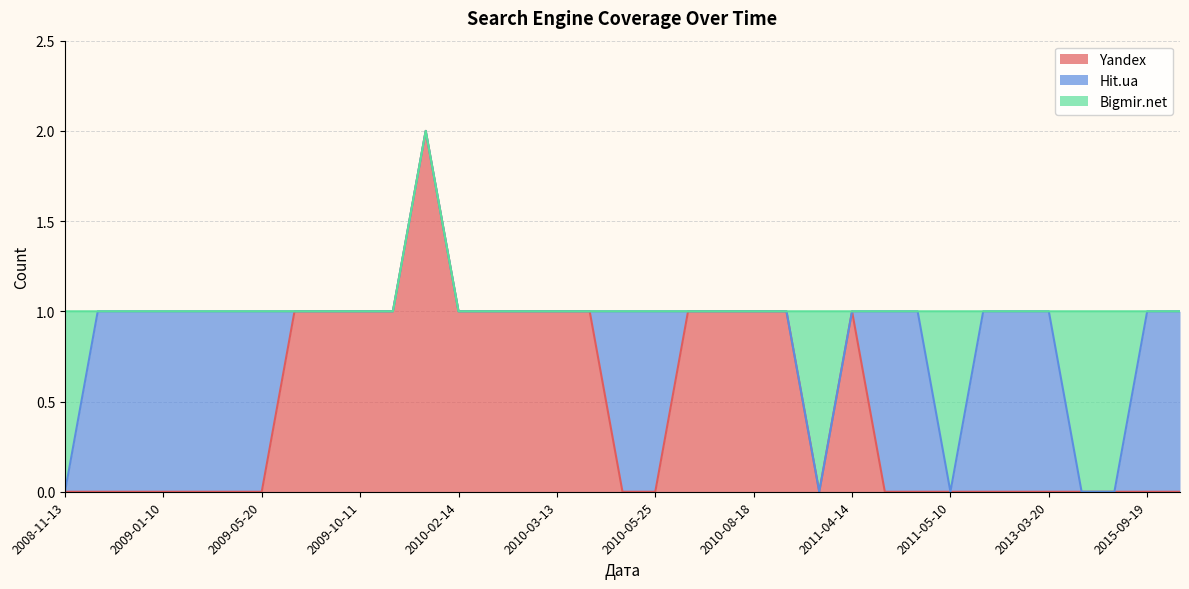

How many Yandex values are between 0 and 1?

34